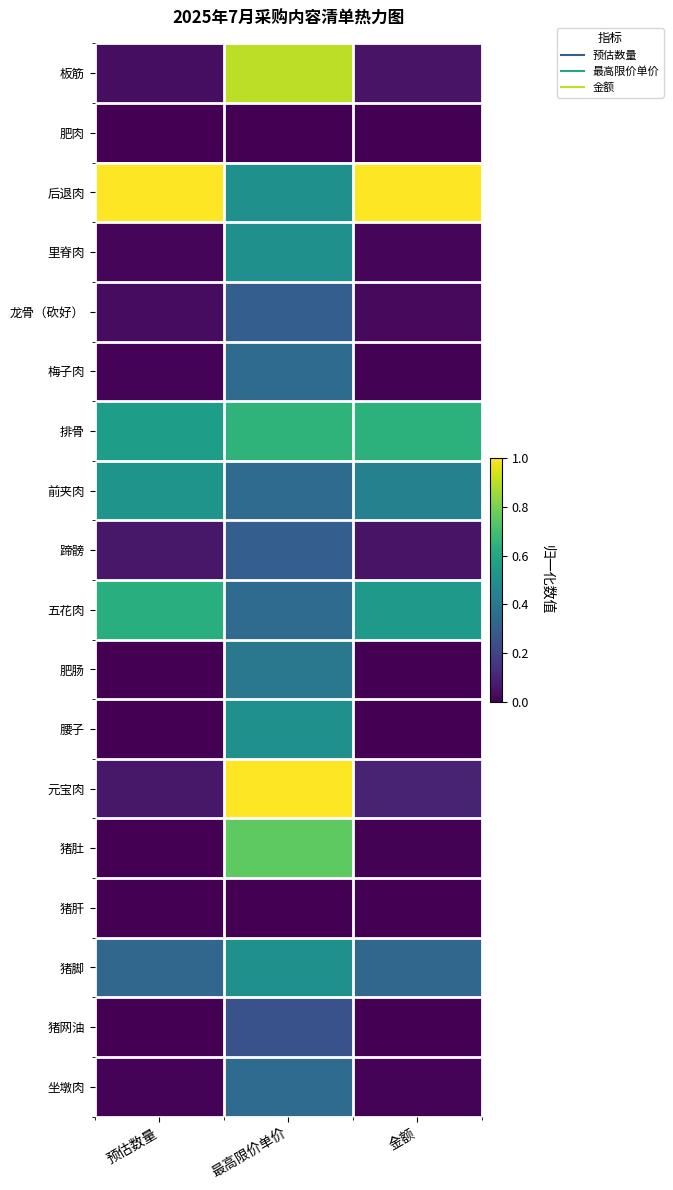

Reading left to right, transcribe all the data shown in this chart.

板筋: 预估数量=0.0	最高限价单价=0.9	金额=0.1
肥肉: 预估数量=0.0	最高限价单价=0.0	金额=0.0
后退肉: 预估数量=1.0	最高限价单价=0.5	金额=1.0
里脊肉: 预估数量=0.0	最高限价单价=0.5	金额=0.0
龙骨（砍好）: 预估数量=0.0	最高限价单价=0.3	金额=0.0
梅子肉: 预估数量=0.0	最高限价单价=0.3	金额=0.0
排骨: 预估数量=0.6	最高限价单价=0.7	金额=0.6
前夹肉: 预估数量=0.5	最高限价单价=0.3	金额=0.4
蹄髈: 预估数量=0.1	最高限价单价=0.3	金额=0.1
五花肉: 预估数量=0.6	最高限价单价=0.3	金额=0.5
肥肠: 预估数量=0.0	最高限价单价=0.4	金额=0.0
腰子: 预估数量=0.0	最高限价单价=0.5	金额=0.0
元宝肉: 预估数量=0.1	最高限价单价=1.0	金额=0.1
猪肚: 预估数量=0.0	最高限价单价=0.8	金额=0.0
猪肝: 预估数量=0.0	最高限价单价=0.0	金额=0.0
猪脚: 预估数量=0.3	最高限价单价=0.5	金额=0.3
猪网油: 预估数量=0.0	最高限价单价=0.2	金额=0.0
坐墩肉: 预估数量=0.0	最高限价单价=0.3	金额=0.0